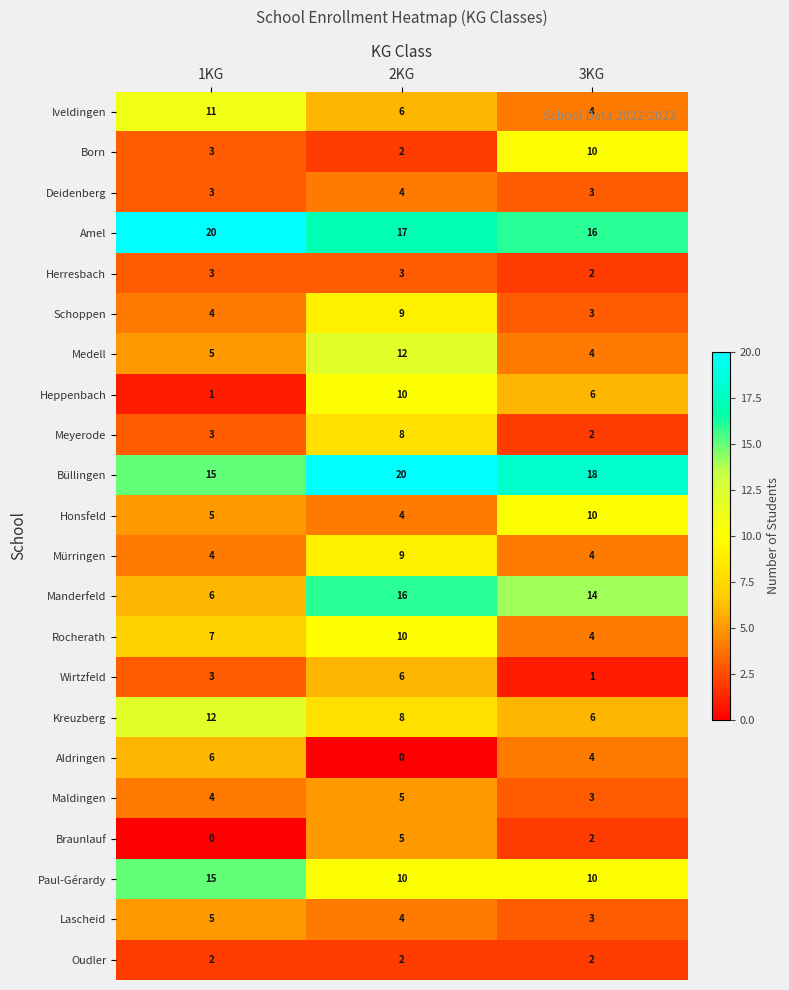

What value does the Büllingen series have at 2KG?

20